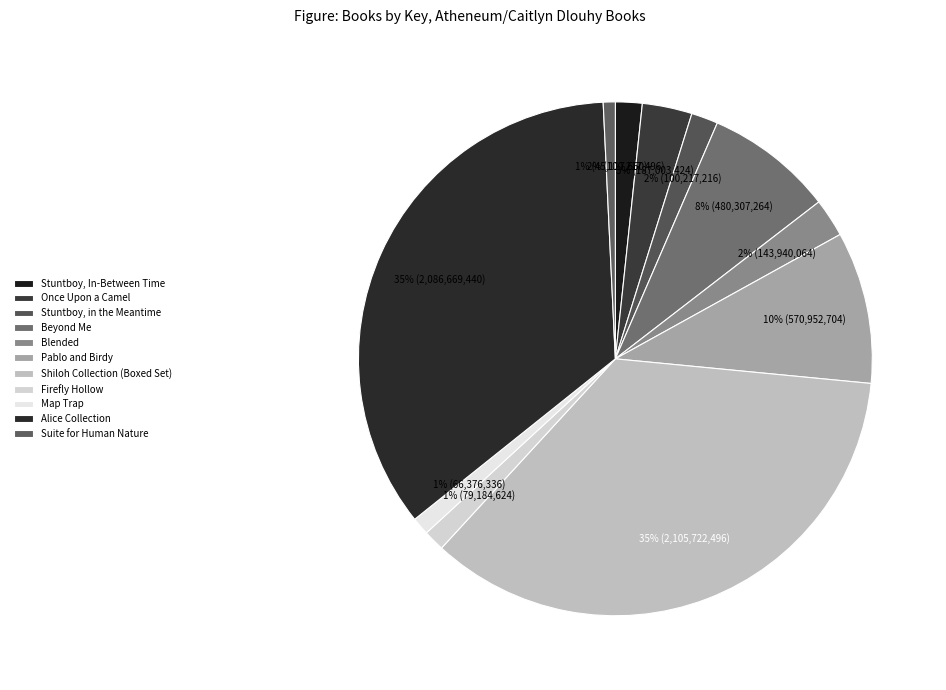

Which slice is the smallest?

Suite for Human Nature